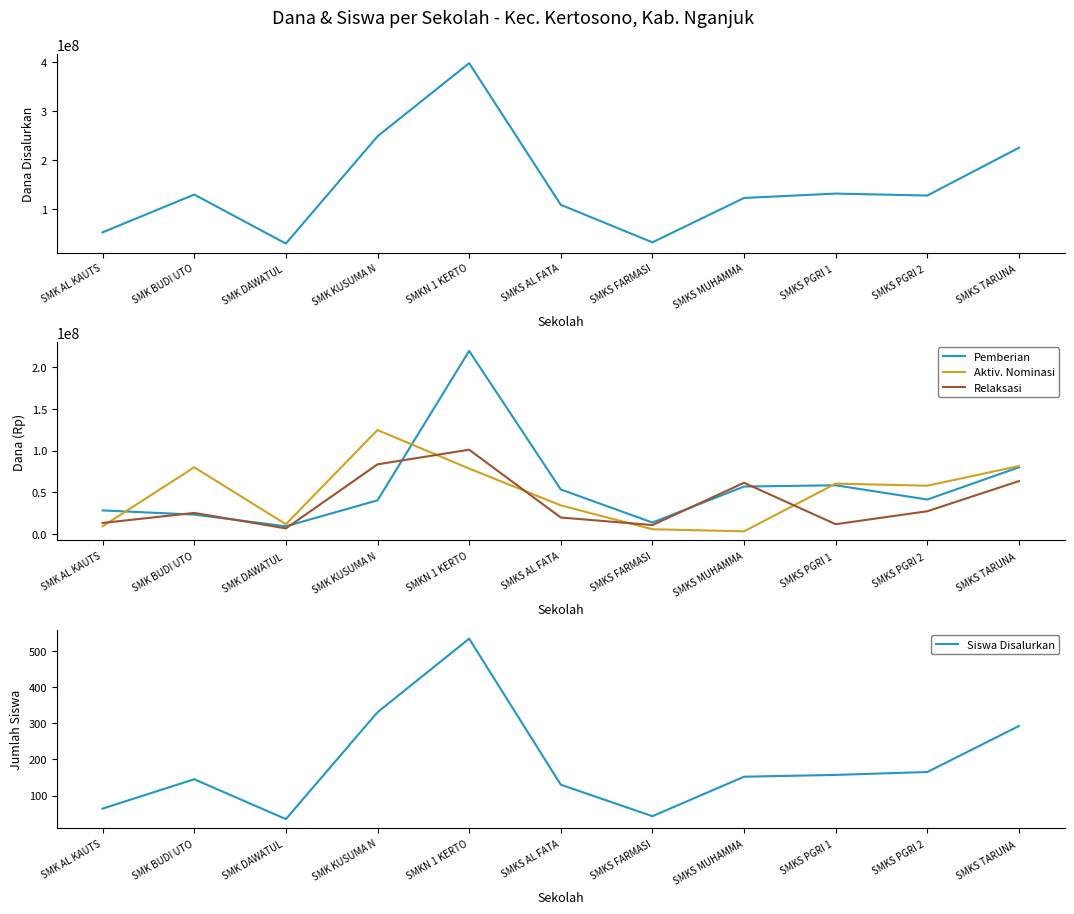

What is the label of the 6th point from the left?

SMKS AL FATA